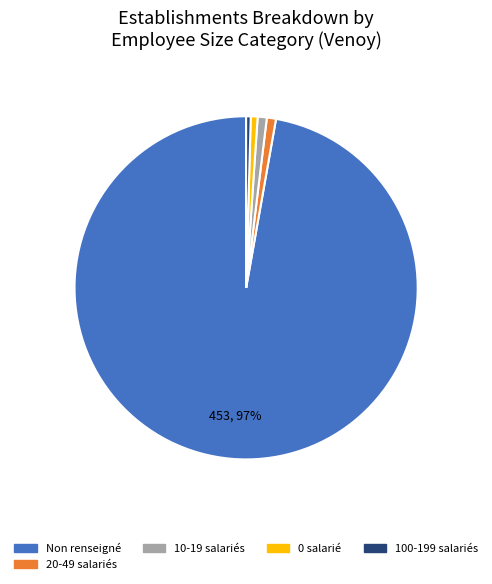

Does any single category account for the majority?

Yes